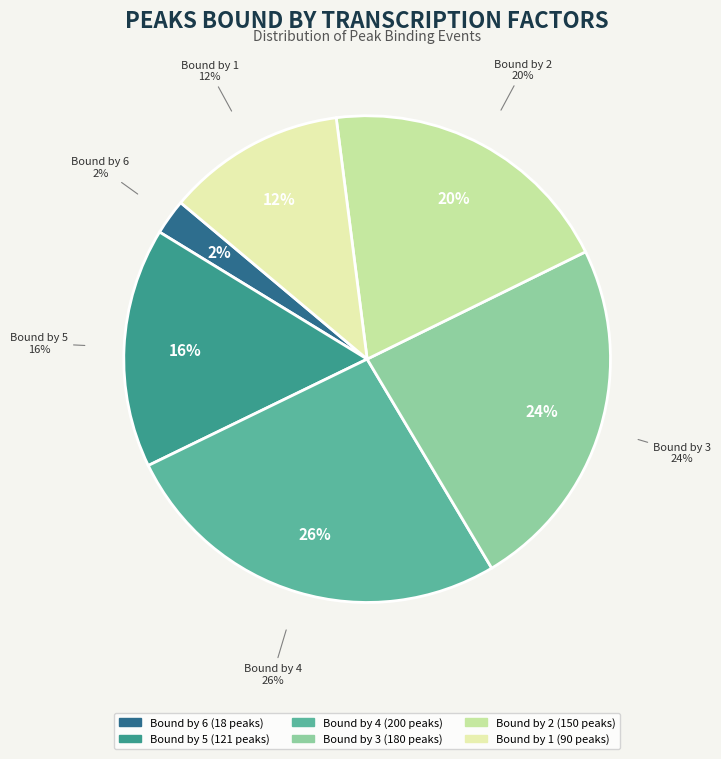

To the nearest percent, what is the average slice percentage?

17%